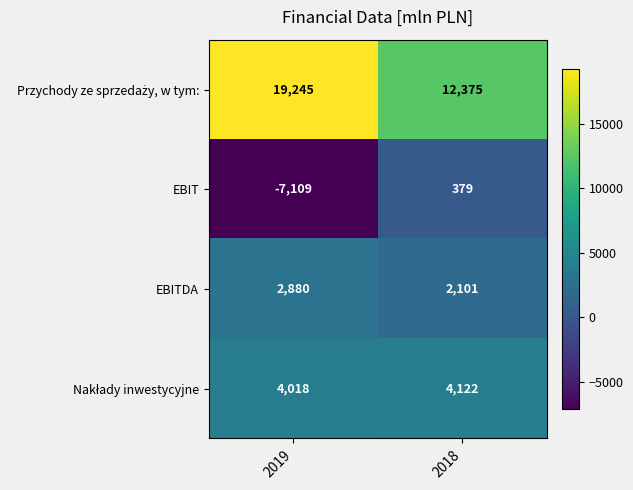

What value does the EBITDA series have at 2019, to the nearest 100?

2900